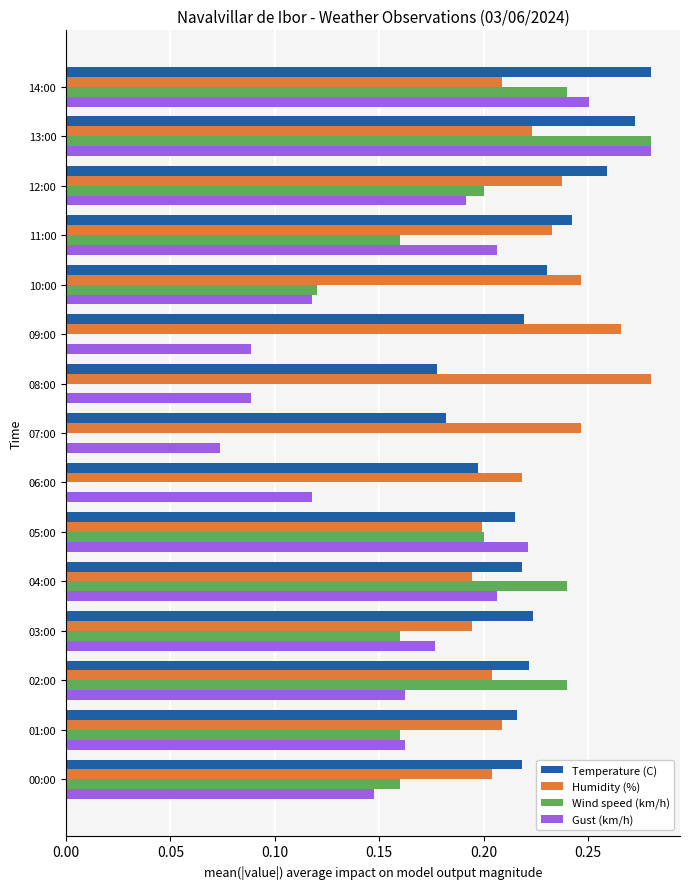

At which category is the sum across all series the highest?

13:00